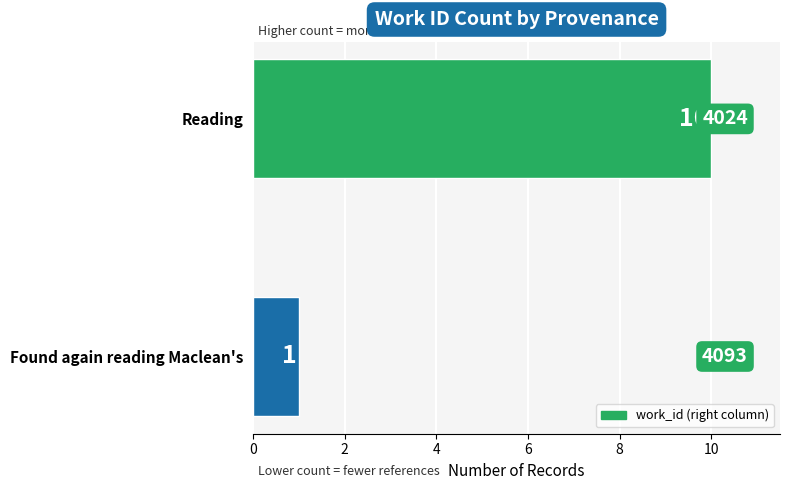

Rank the categories by value from highest to lowest.

Reading, Found again reading Maclean's